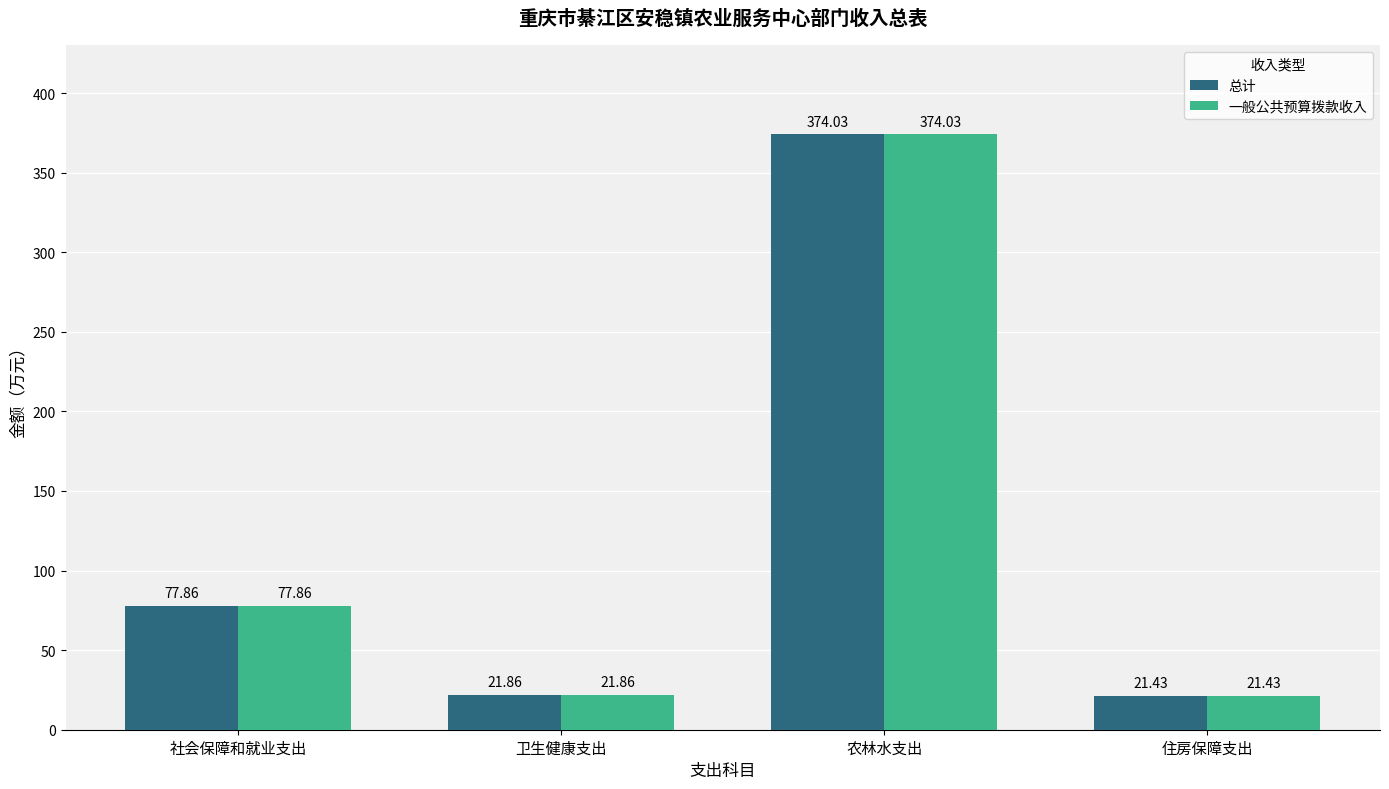

At how many categories does at least one series exceed 189?

1